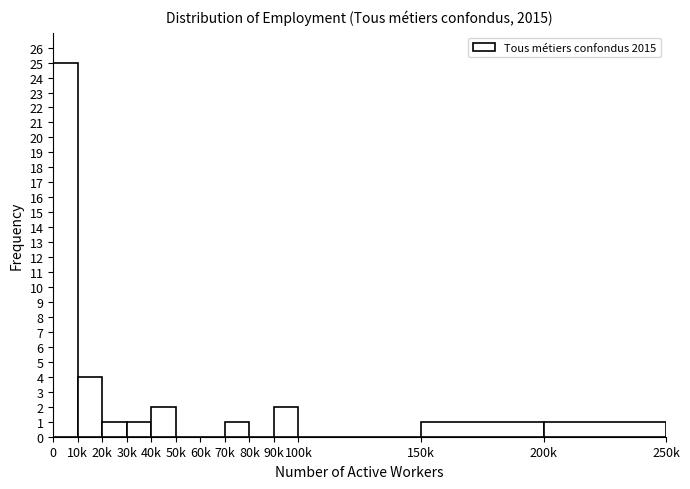

Reading left to right, list all the values displayed in this chart.

0=25	10k=4	20k=1	30k=1	40k=2	50k=0	60k=0	70k=1	80k=0	90k=2	100k=0	150k=1	200k=1